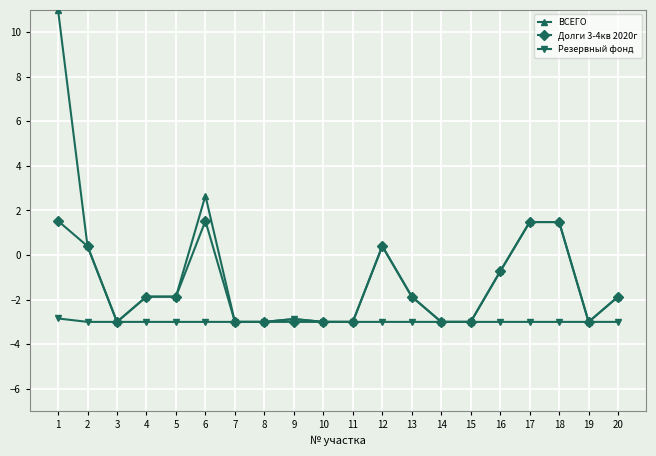

What is the value of the Долги 3-4кв 2020г point at the 1st from the left?

1.5